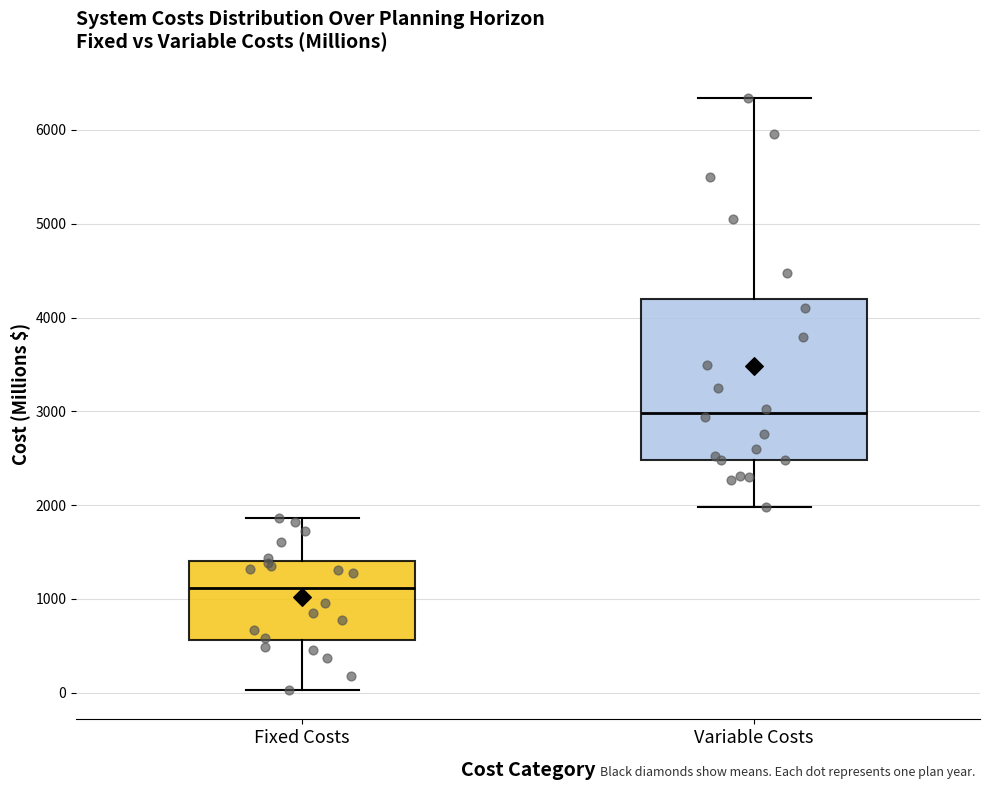

Reading left to right, read every box against the y-axis: the position of its median line, the range the box covers, and the ends of its whiskers. The values are not printed on the chart, so give them approximately, as read against the axis.

Fixed Costs: median 1100, box 600 to 1400, whiskers 0 to 1900
Variable Costs: median 3000, box 2500 to 4200, whiskers 2000 to 6300